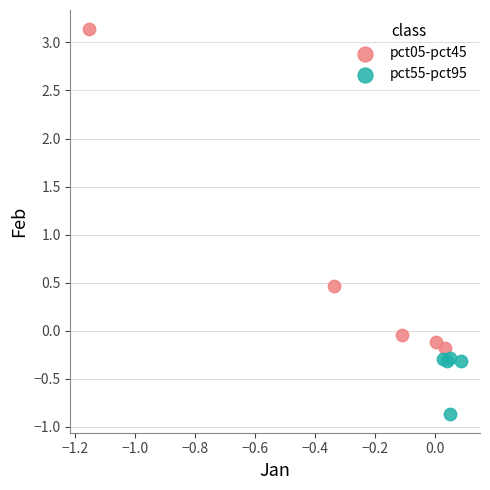

Which series reaches the maximum Y coordinate?

pct05-pct45